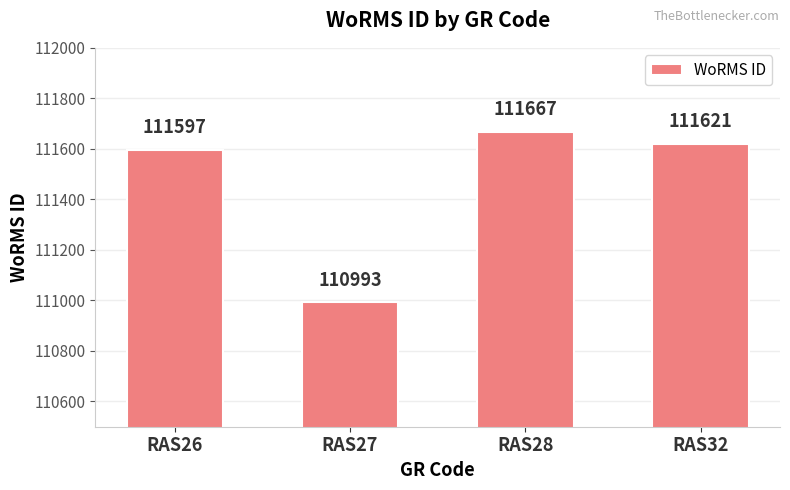

Rank the categories by value from lowest to highest.

RAS27, RAS26, RAS32, RAS28